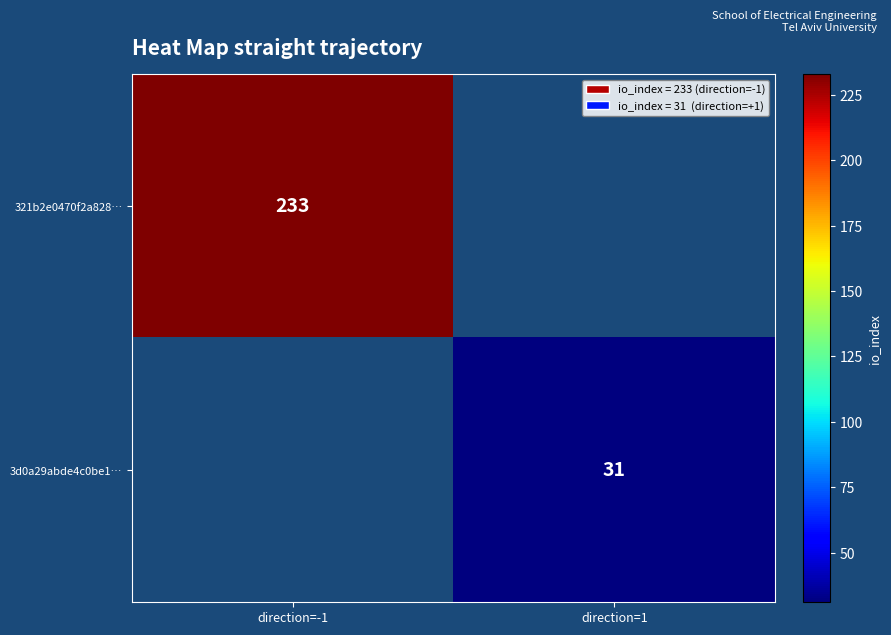

True or false: 321b2e0470f2a828… has a value of 366.4 at direction=-1.

False